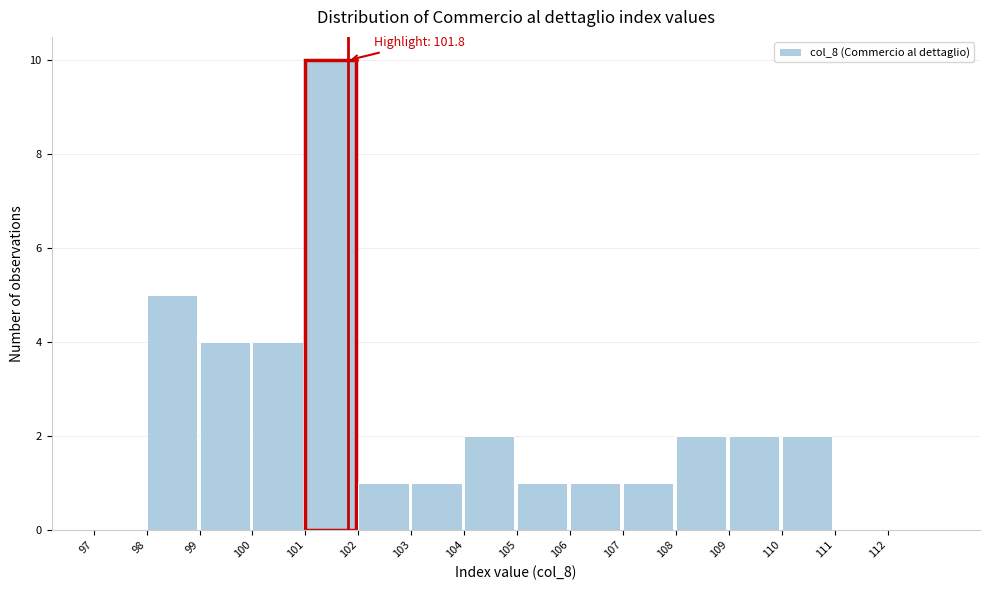

Over which range of the x-axis is the bar tallest?

101 to 102